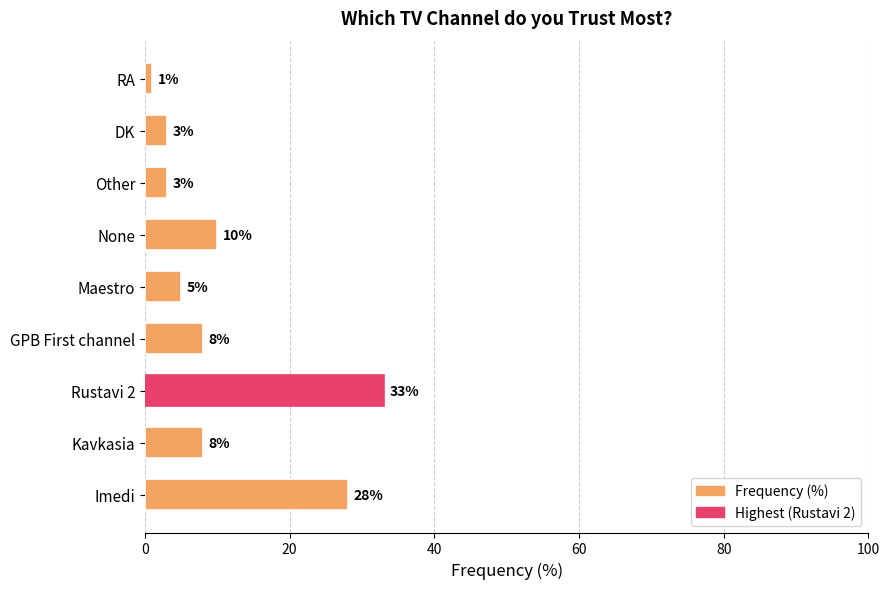

Does the chart contain stacked bars?

No